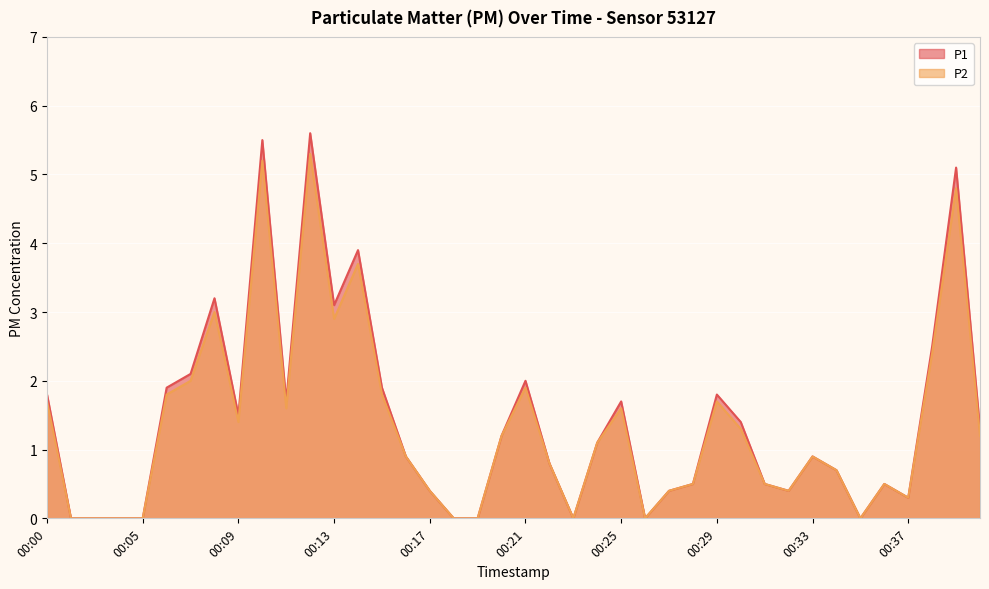

Reading left to right, what are all the values shown in this chart?

P1: 00:00=1.8	00:02=0.0	00:03=0.0	00:04=0.0	00:05=0.0	00:06=1.9	00:07=2.1	00:08=3.2	00:09=1.5	00:10=5.5	00:11=1.7	00:12=5.6	00:13=3.1	00:14=3.9	00:15=1.9	00:16=0.9	00:17=0.4	00:18=0.0	00:19=0.0	00:20=1.2	00:21=2.0	00:22=0.8	00:23=0.0	00:24=1.1	00:25=1.7	00:26=0.0	00:27=0.4	00:28=0.5	00:29=1.8	00:30=1.4	00:31=0.5	00:32=0.4	00:33=0.9	00:34=0.7	00:35=0.0	00:36=0.5	00:37=0.3	00:38=2.5	00:39=5.1	00:41=1.3
P2: 00:00=1.7	00:02=0.0	00:03=0.0	00:04=0.0	00:05=0.0	00:06=1.8	00:07=2.0	00:08=3.0	00:09=1.4	00:10=5.2	00:11=1.6	00:12=5.3	00:13=2.9	00:14=3.7	00:15=1.8	00:16=0.9	00:17=0.4	00:18=0.0	00:19=0.0	00:20=1.2	00:21=1.9	00:22=0.8	00:23=0.0	00:24=1.1	00:25=1.6	00:26=0.0	00:27=0.4	00:28=0.5	00:29=1.7	00:30=1.3	00:31=0.5	00:32=0.4	00:33=0.9	00:34=0.7	00:35=0.0	00:36=0.5	00:37=0.3	00:38=2.4	00:39=4.8	00:41=1.2